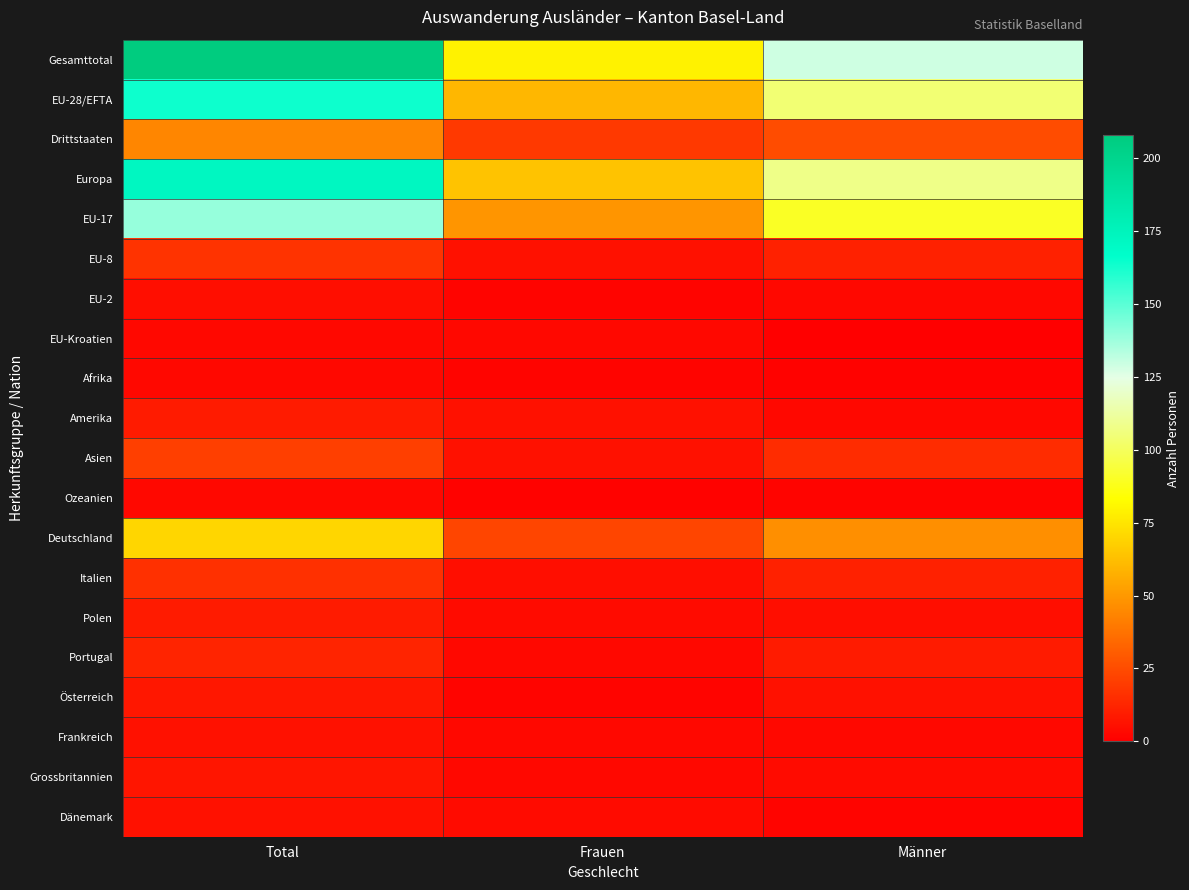

How many categories are shown in the chart?

3